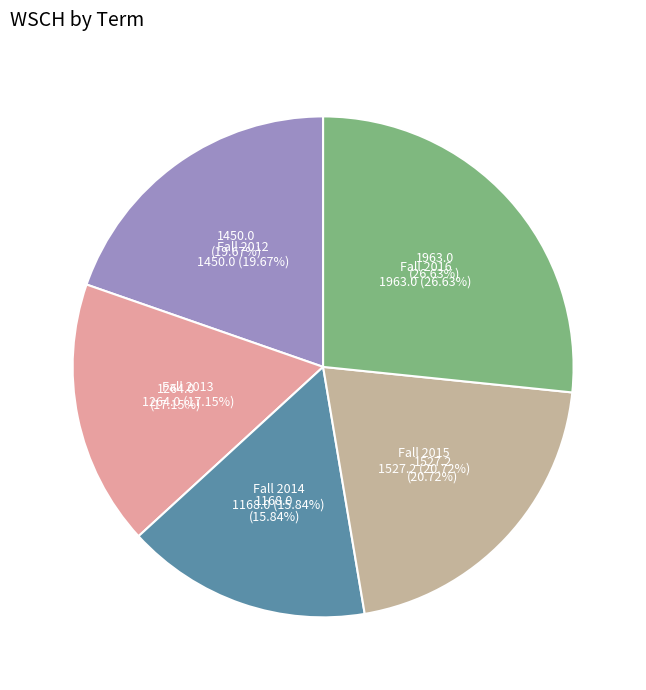

What is the change in value from Fall 2013 to Fall 2014?

-96.0